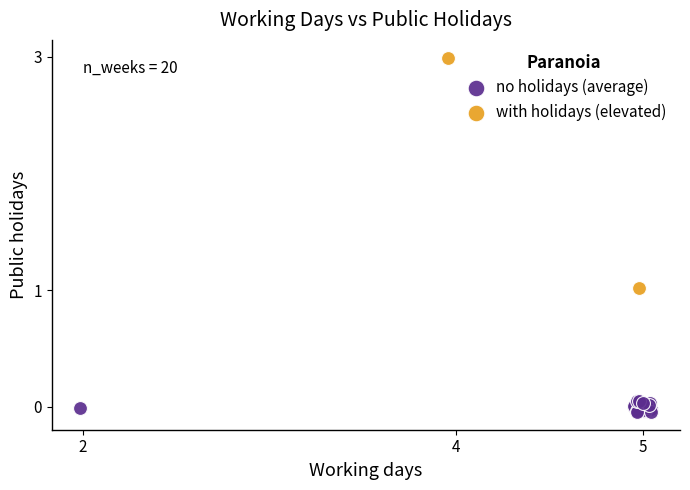

What are all the series names shown in the legend?

no holidays (average), with holidays (elevated)